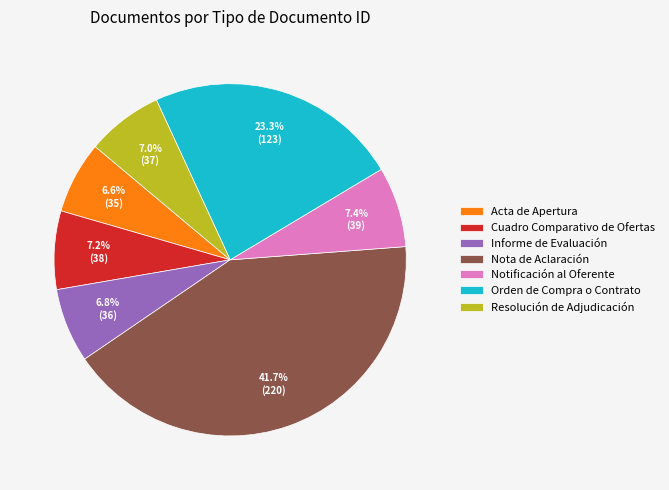

Is it true that Informe de Evaluación is 7% of the pie?

True